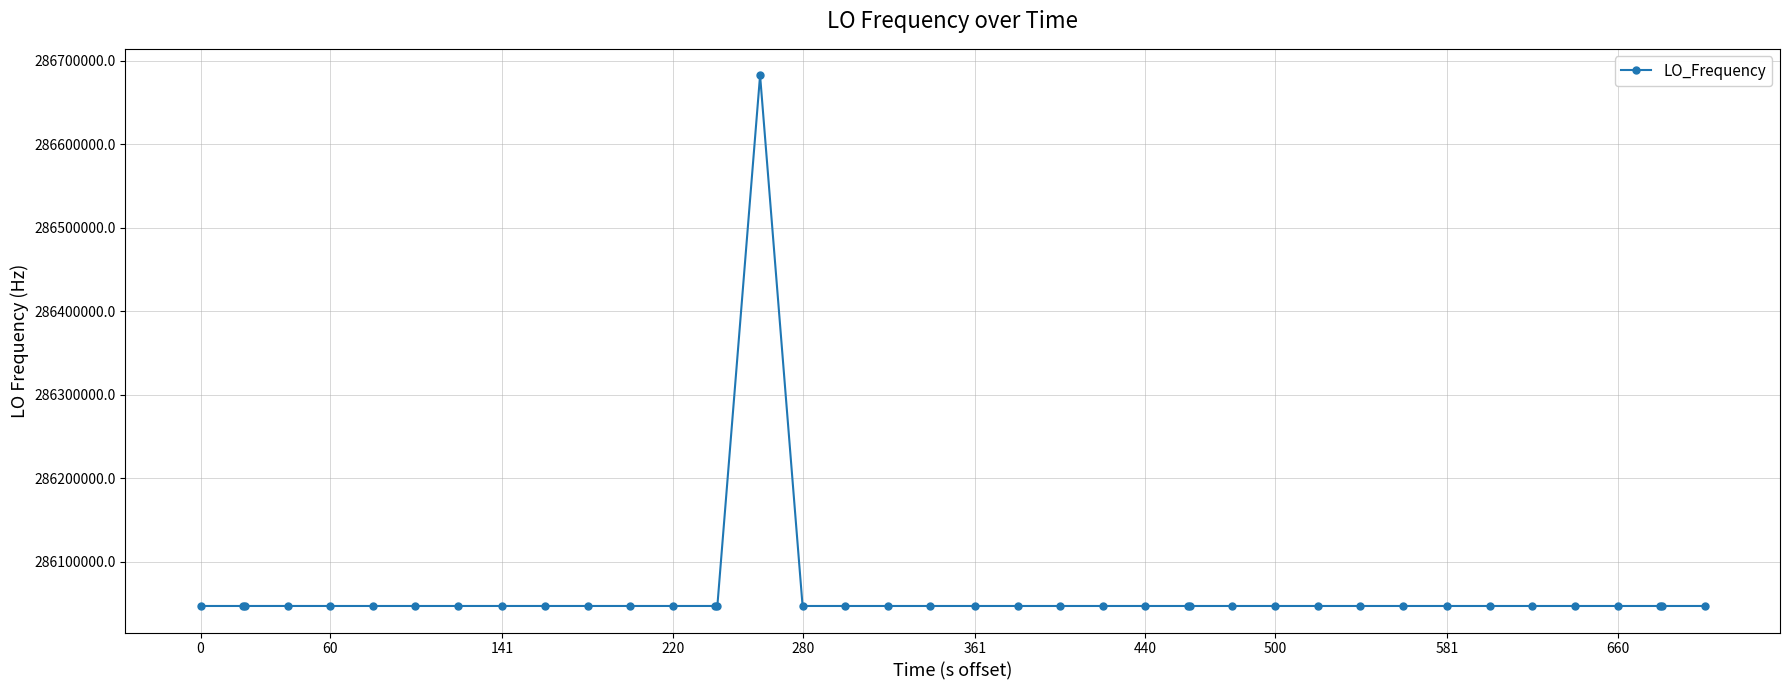

What is the average value?

286062892.4